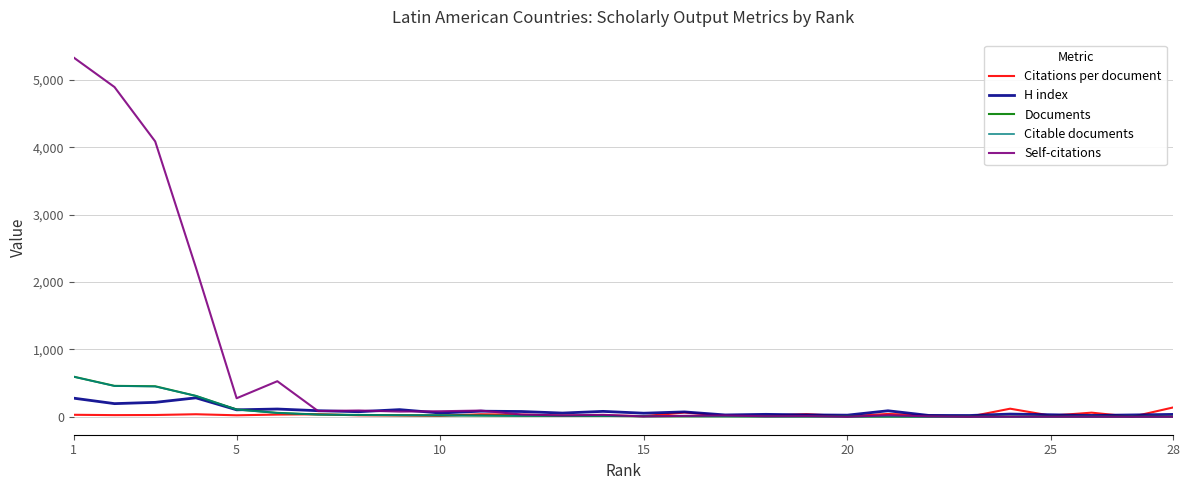

Which series has the widest spread of values?

Self-citations